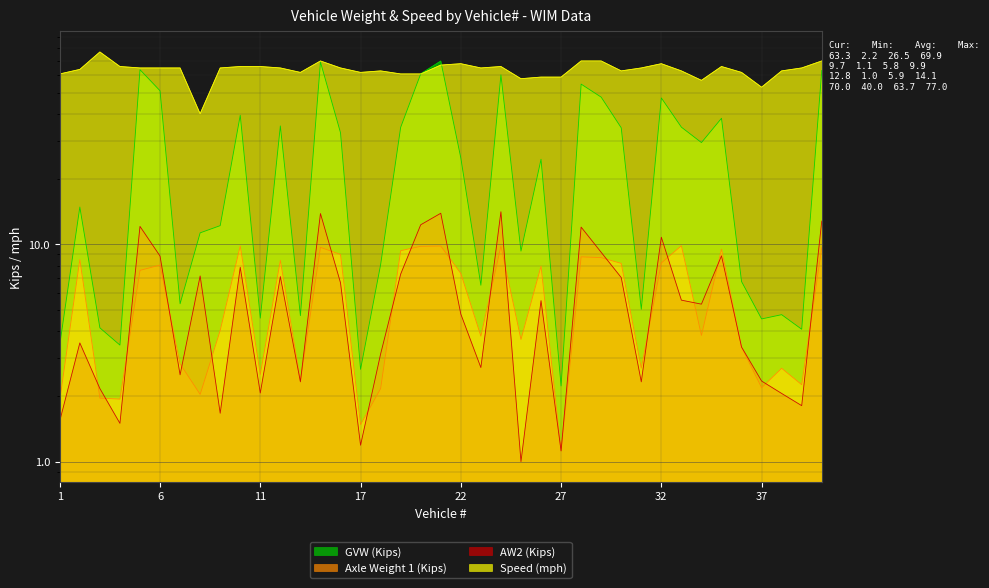

Read the GVW value at 14.

4.7